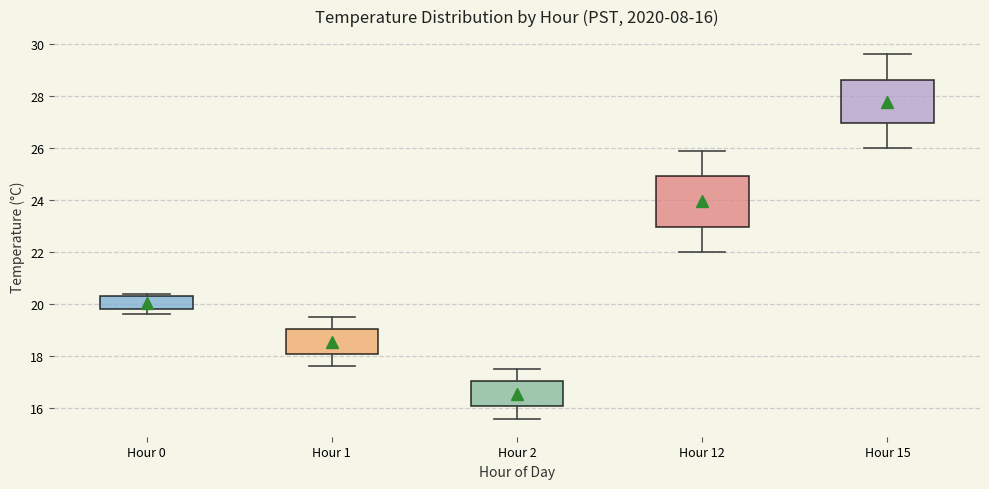

Which box has the lowest median line?

Hour 2